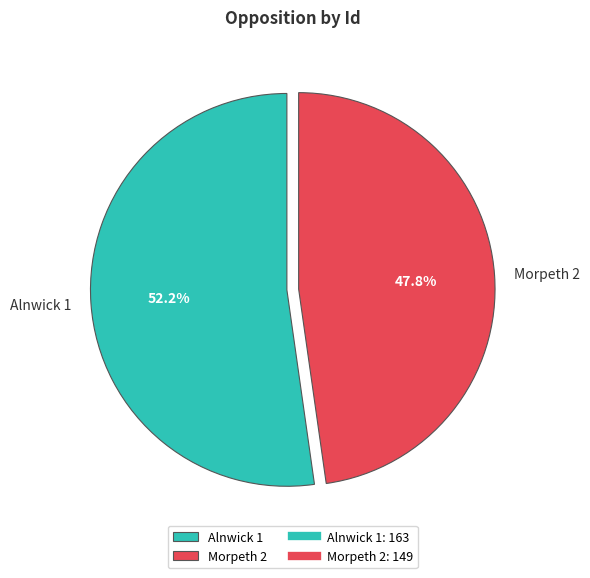

What is the ratio of the value at Alnwick 1 to the value at Morpeth 2?

1.1